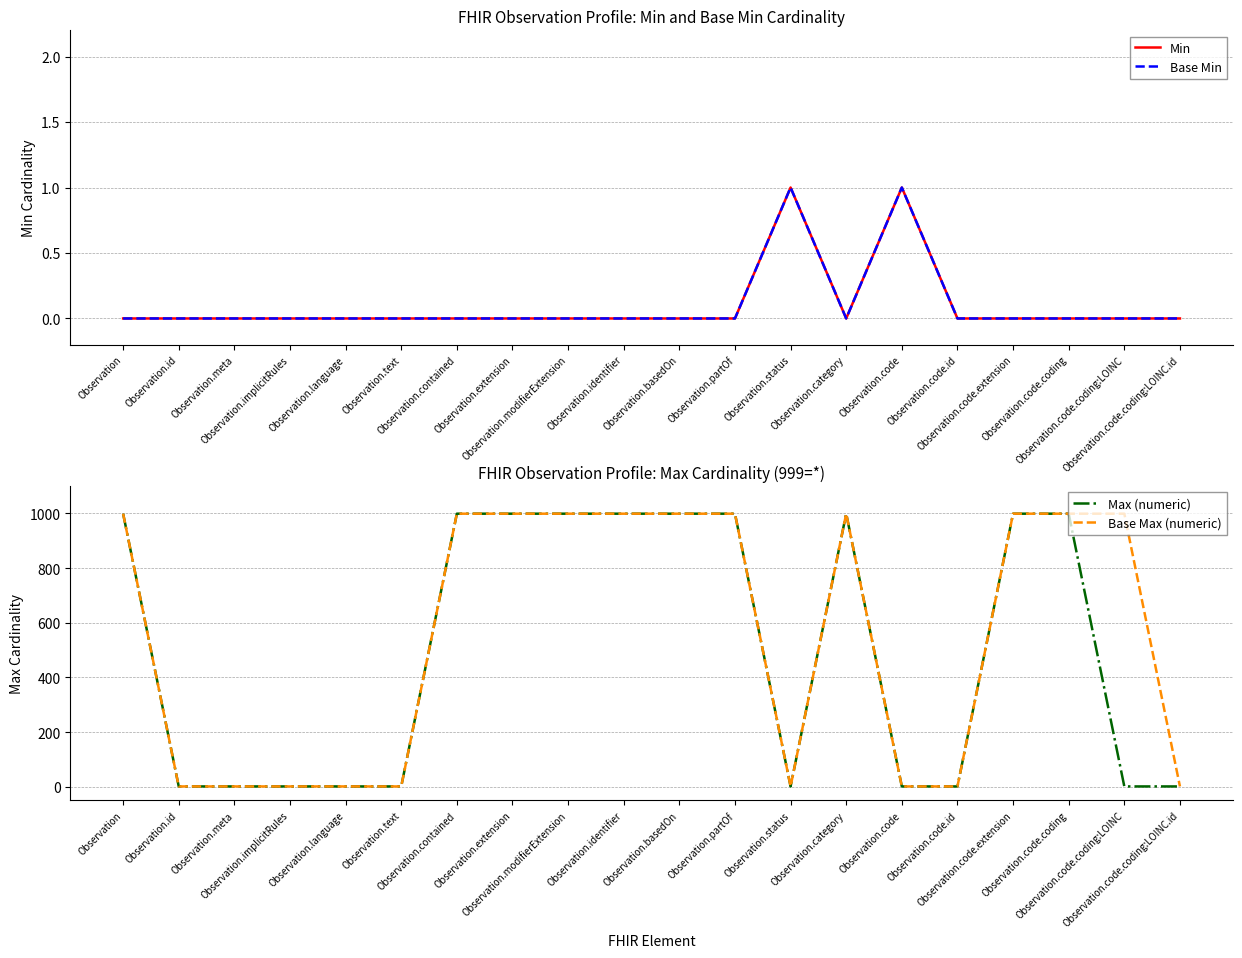

Reading right to left, transcribe all the data shown in this chart.

Min: Observation.code.coding:LOINC.id=0	Observation.code.coding:LOINC=0	Observation.code.coding=0	Observation.code.extension=0	Observation.code.id=0	Observation.code=1	Observation.category=0	Observation.status=1	Observation.partOf=0	Observation.basedOn=0	Observation.identifier=0	Observation.modifierExtension=0	Observation.extension=0	Observation.contained=0	Observation.text=0	Observation.language=0	Observation.implicitRules=0	Observation.meta=0	Observation.id=0	Observation=0
Base Min: Observation.code.coding:LOINC.id=0	Observation.code.coding:LOINC=0	Observation.code.coding=0	Observation.code.extension=0	Observation.code.id=0	Observation.code=1	Observation.category=0	Observation.status=1	Observation.partOf=0	Observation.basedOn=0	Observation.identifier=0	Observation.modifierExtension=0	Observation.extension=0	Observation.contained=0	Observation.text=0	Observation.language=0	Observation.implicitRules=0	Observation.meta=0	Observation.id=0	Observation=0
Max (numeric): Observation.code.coding:LOINC.id=1	Observation.code.coding:LOINC=1	Observation.code.coding=999	Observation.code.extension=999	Observation.code.id=1	Observation.code=1	Observation.category=999	Observation.status=1	Observation.partOf=999	Observation.basedOn=999	Observation.identifier=999	Observation.modifierExtension=999	Observation.extension=999	Observation.contained=999	Observation.text=1	Observation.language=1	Observation.implicitRules=1	Observation.meta=1	Observation.id=1	Observation=999
Base Max (numeric): Observation.code.coding:LOINC.id=1	Observation.code.coding:LOINC=999	Observation.code.coding=999	Observation.code.extension=999	Observation.code.id=1	Observation.code=1	Observation.category=999	Observation.status=1	Observation.partOf=999	Observation.basedOn=999	Observation.identifier=999	Observation.modifierExtension=999	Observation.extension=999	Observation.contained=999	Observation.text=1	Observation.language=1	Observation.implicitRules=1	Observation.meta=1	Observation.id=1	Observation=999